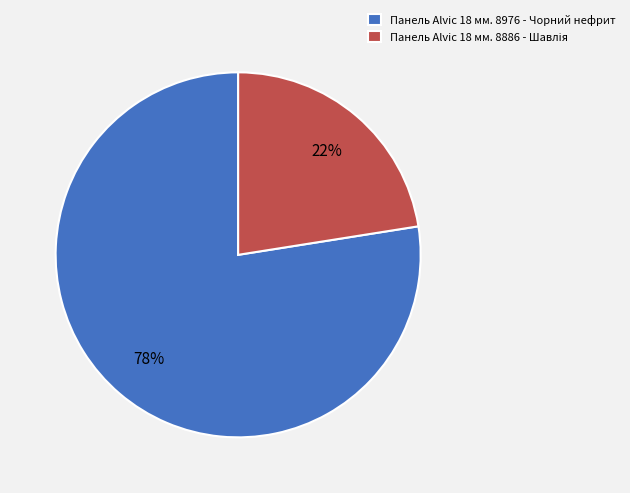

Does any single category account for the majority?

Yes